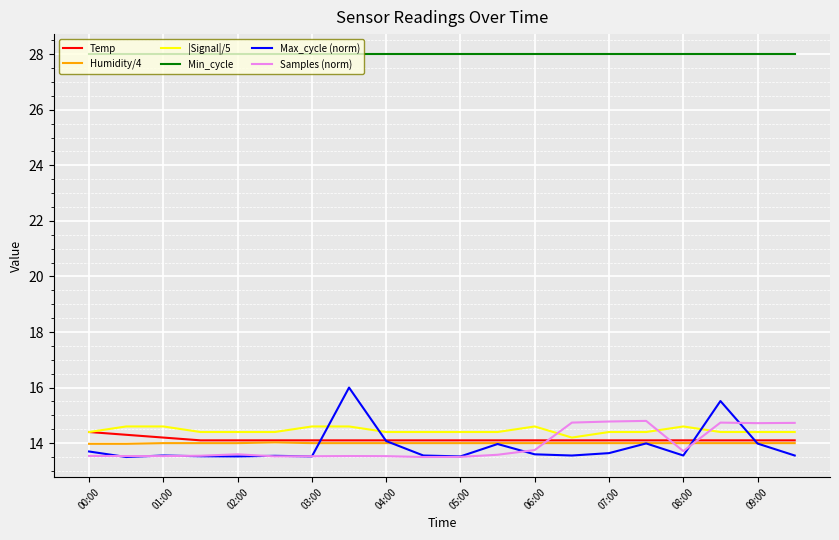

Which series has the widest spread of values?

Max_cycle (norm)